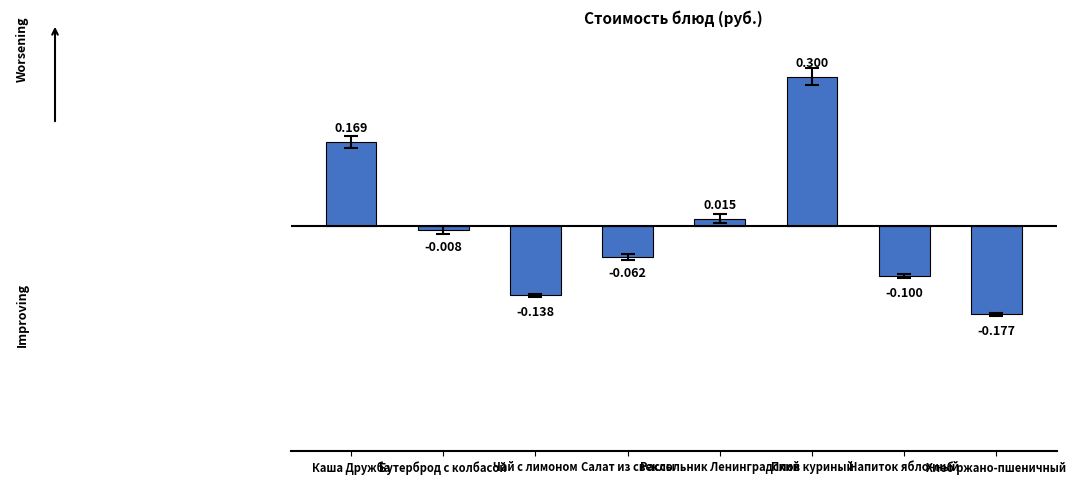

What is the difference between the maximum and minimum values?

0.5